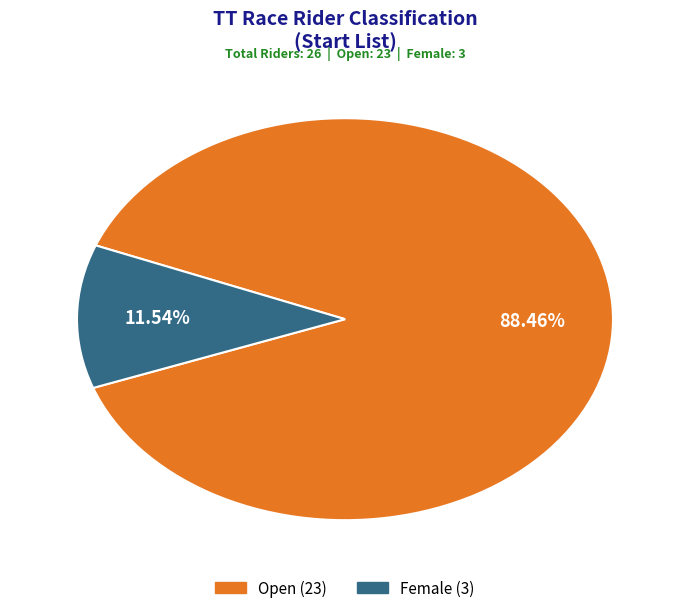

Between Female and Open, which is larger?

Open